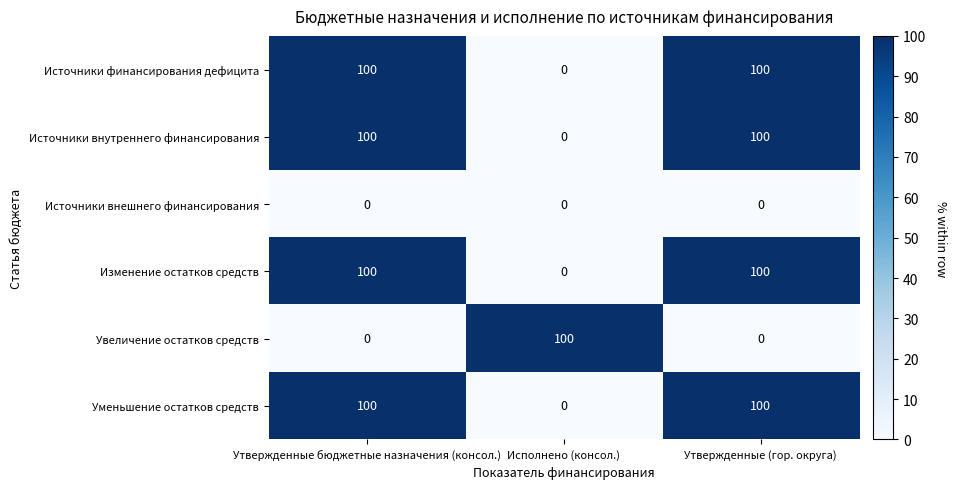

The Источники финансирования дефицита series shows 0 at Исполнено (консол.). True or false?

True